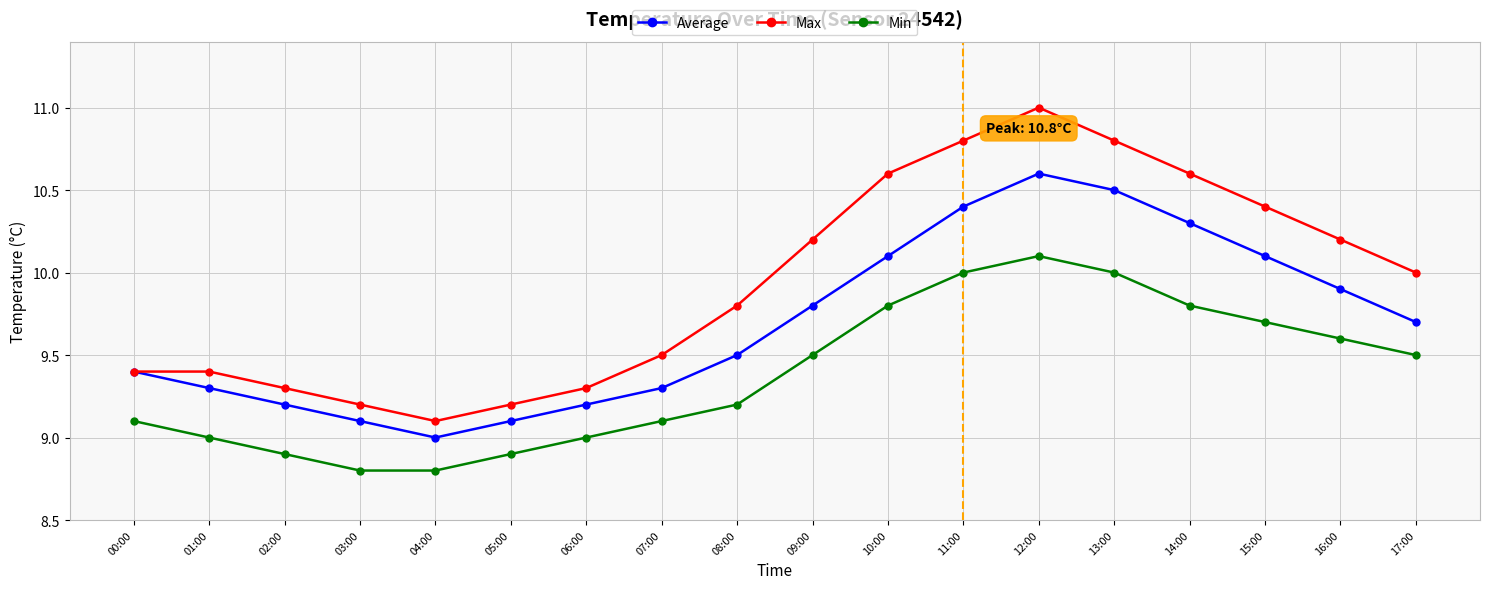

How many data points in Max are less than 10?

9